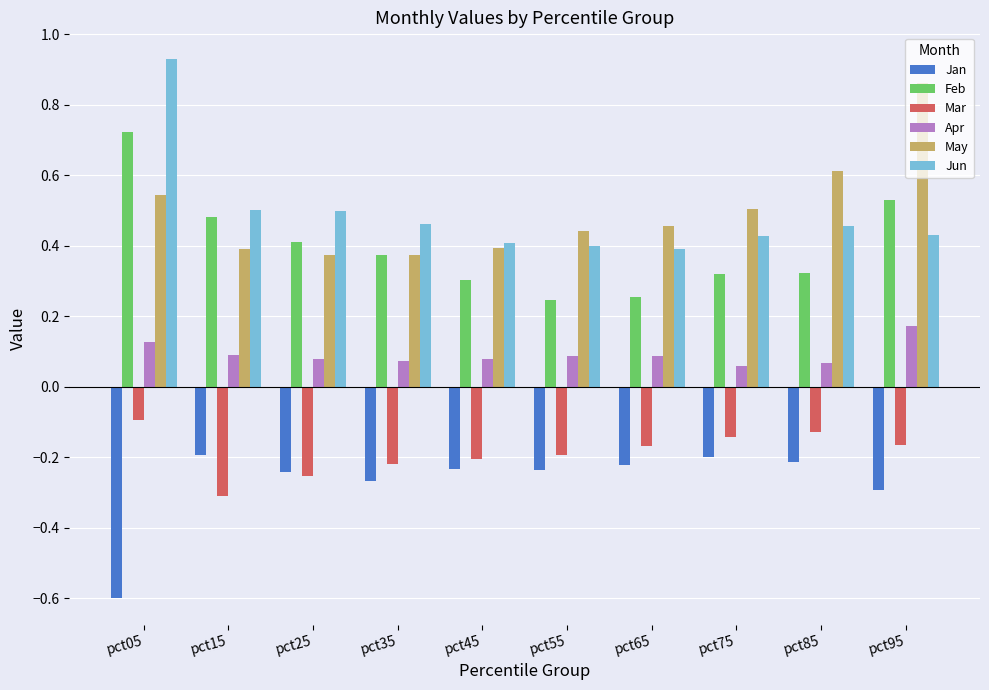

At which category does the chart reach its minimum across all series?

pct05